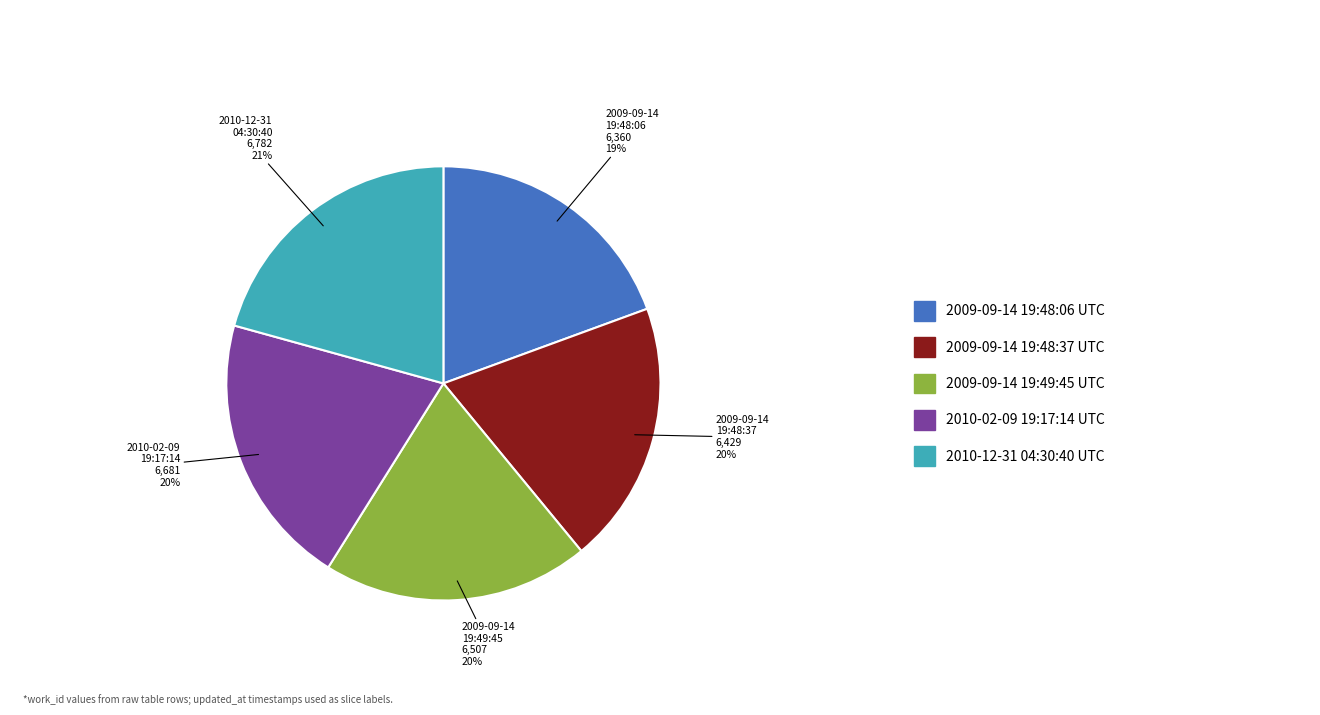

To the nearest percent, what is the average slice percentage?

20%